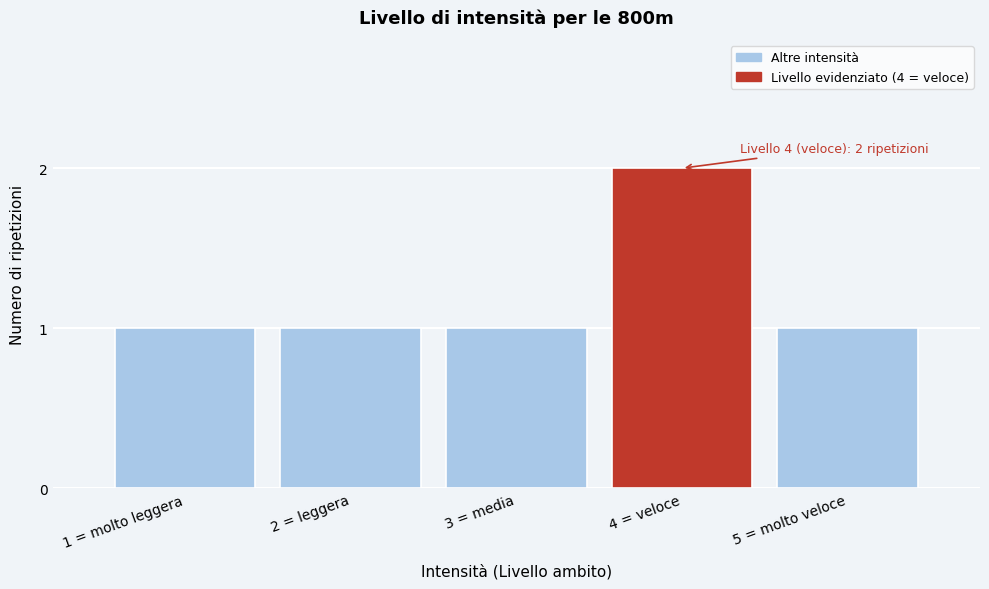

Reading right to left, extract all data points from this chart.

5 = molto veloce=1	4 = veloce=2	3 = media=1	2 = leggera=1	1 = molto leggera=1